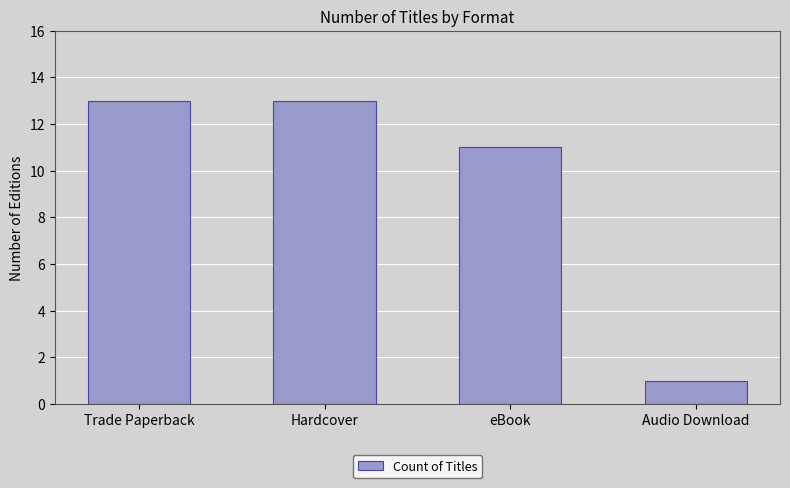

Which category has the lowest value across all series?

Audio Download